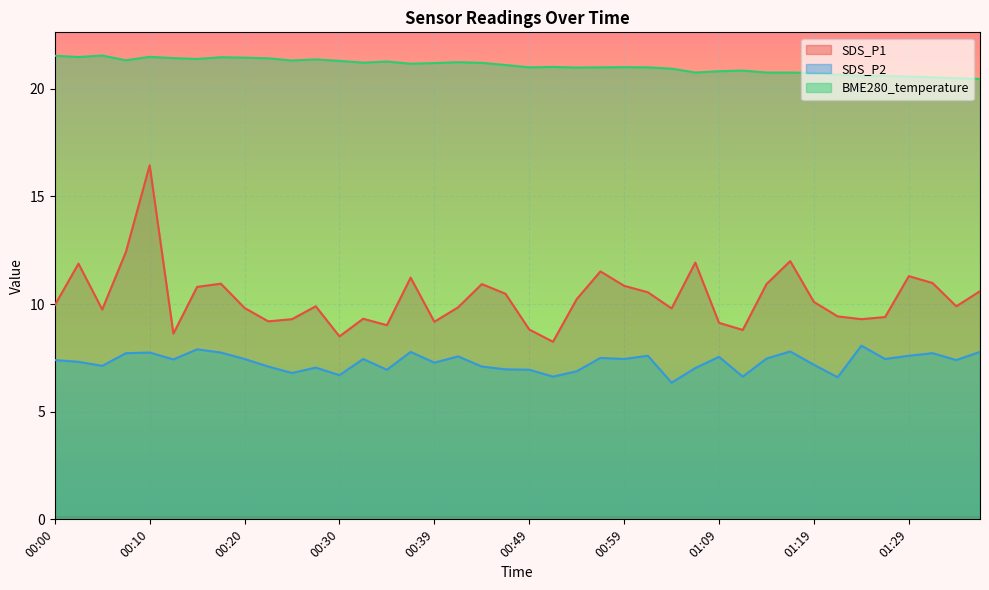

Between 01:09 and 01:21, which series saw the biggest shift?

SDS_P2